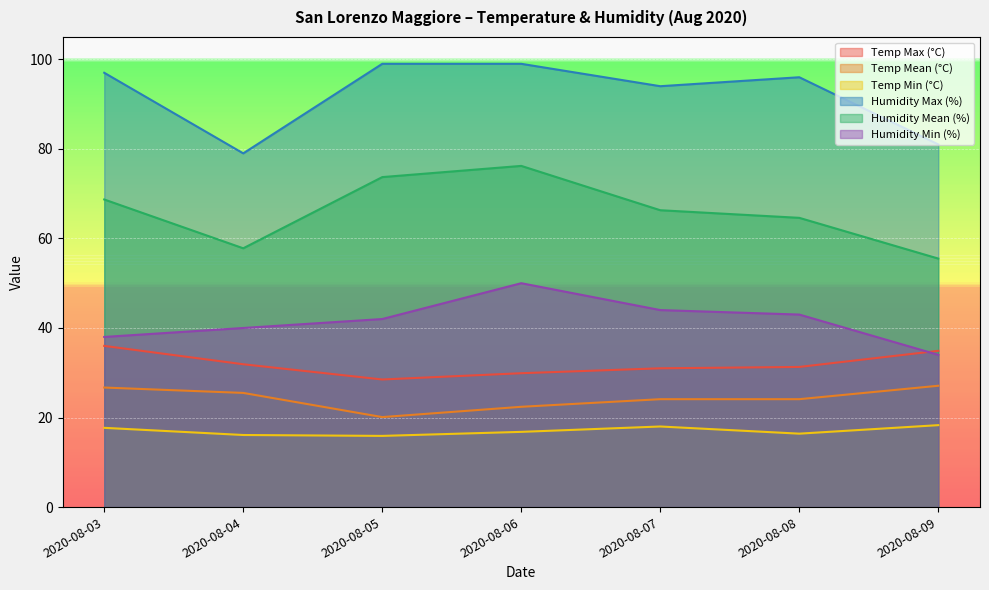

Which series has the largest range (max minus min)?

Humidity Mean (%)